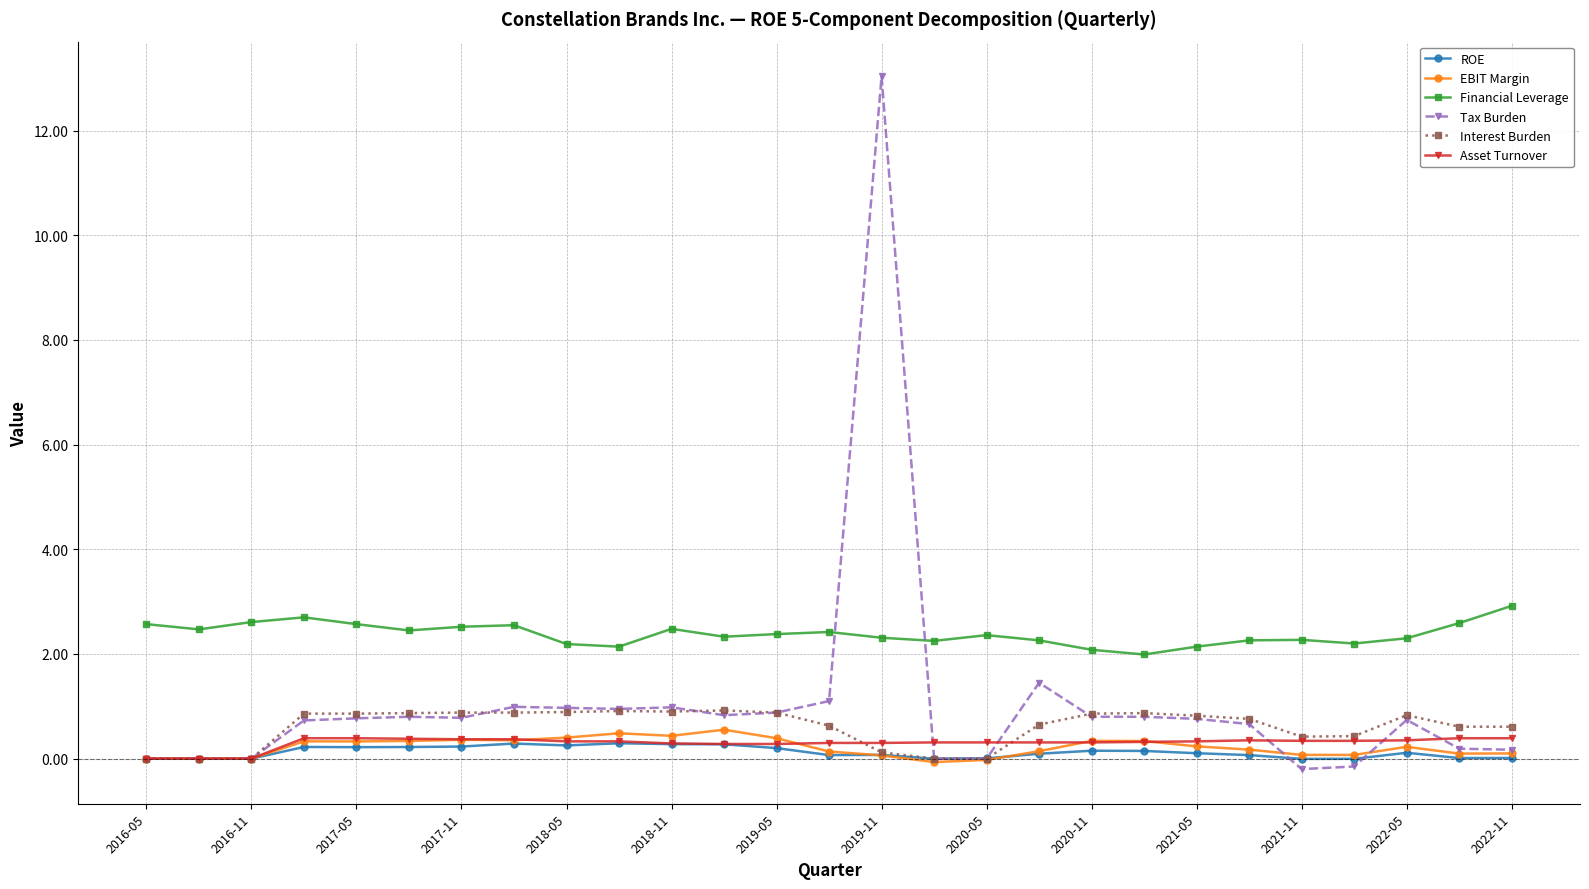

Which series has the largest total across all categories?

Financial Leverage